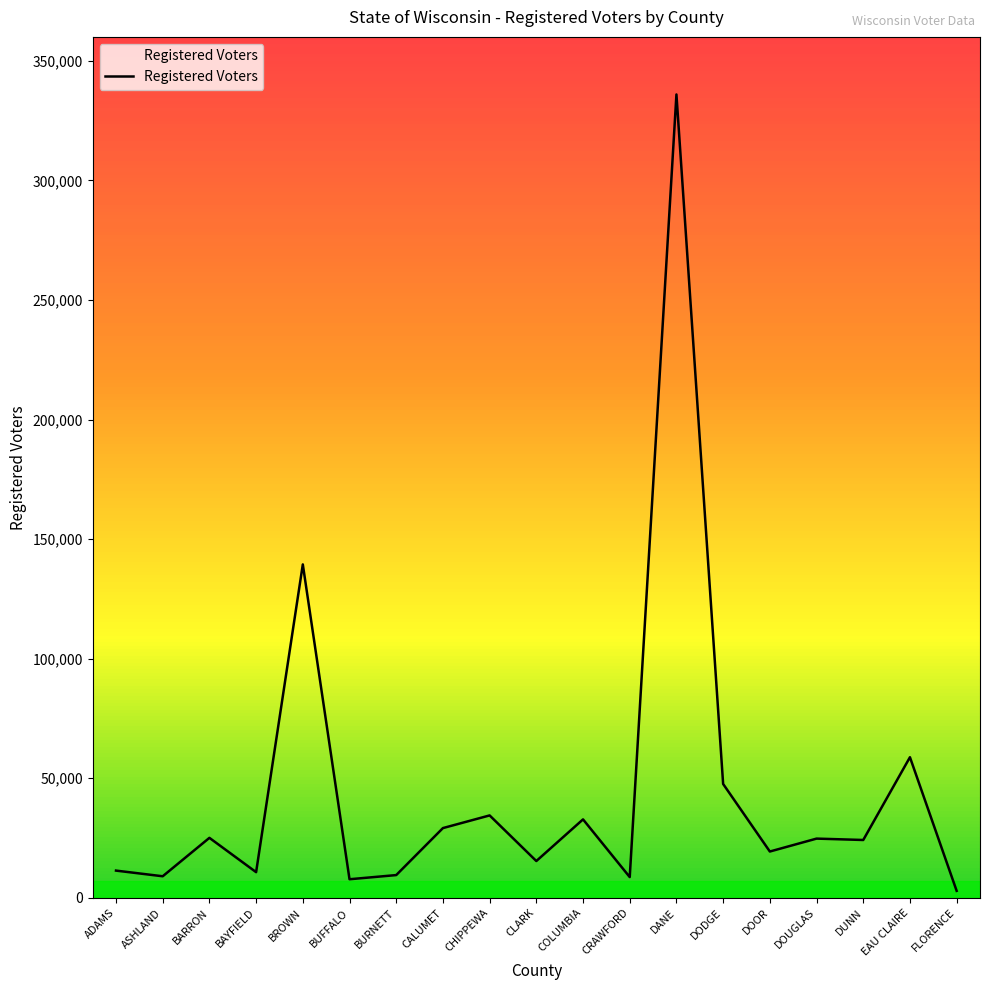

What is the difference between the second highest and second lowest values?

131642